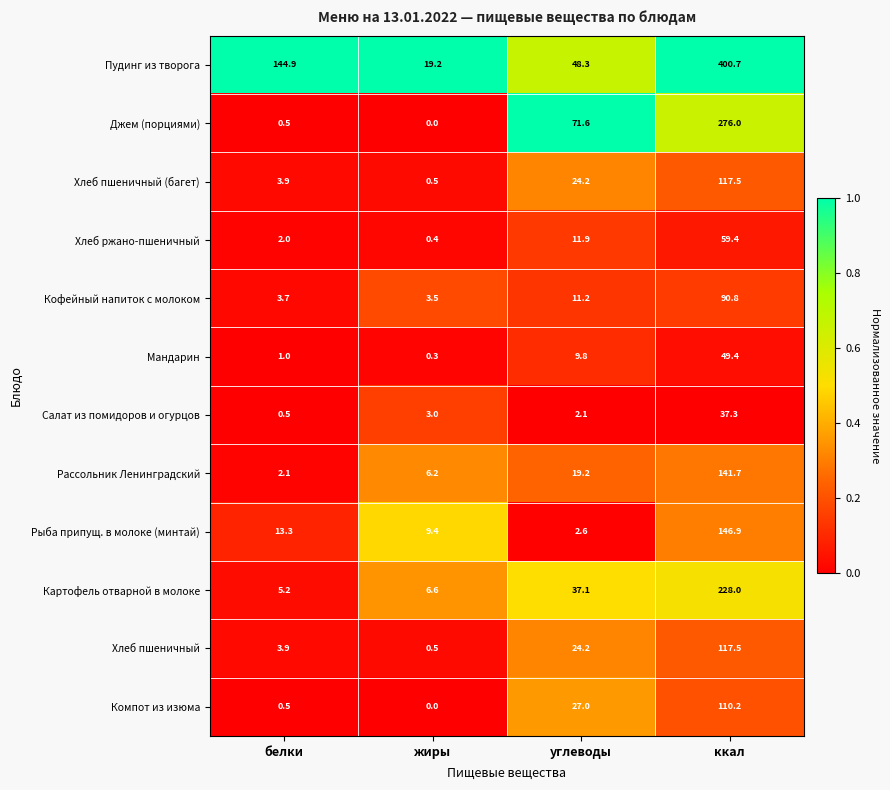

How many categories are shown in the chart?

4